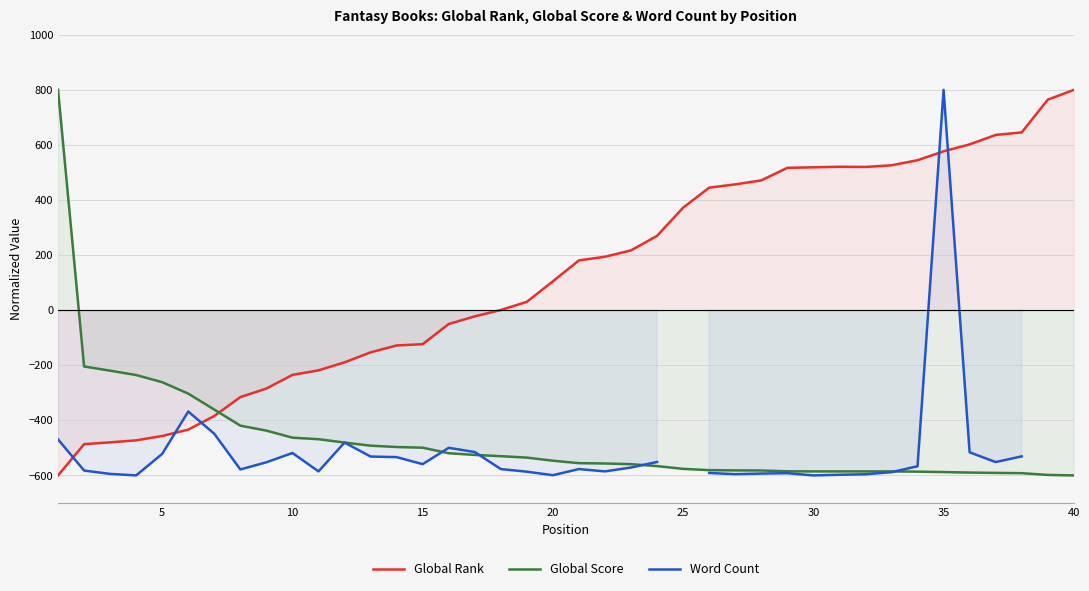

What is the average value of the Global Score series?

-470.7